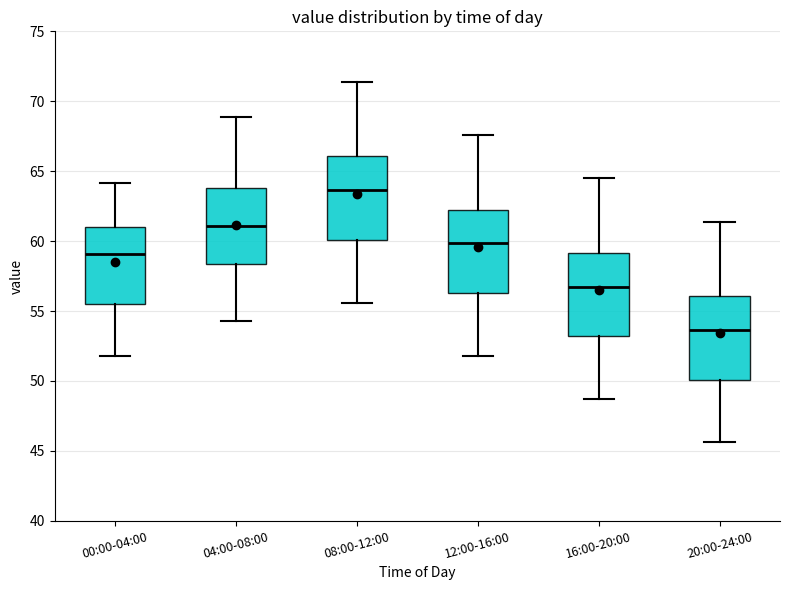

Reading left to right, transcribe this box plot: for each box, give where its median line is, the range the box spans, and where its two whiskers end, as read against the y-axis. The values are not printed on the chart, so give them approximately, as read against the axis.

00:00-04:00: median 59.0, box 55.5 to 61.0, whiskers 52.0 to 64.0
04:00-08:00: median 61.0, box 58.5 to 64.0, whiskers 54.5 to 69.0
08:00-12:00: median 63.5, box 60.0 to 66.0, whiskers 55.5 to 71.5
12:00-16:00: median 60.0, box 56.5 to 62.5, whiskers 52.0 to 67.5
16:00-20:00: median 57.0, box 53.0 to 59.0, whiskers 48.5 to 64.5
20:00-24:00: median 53.5, box 50.0 to 56.0, whiskers 45.5 to 61.5